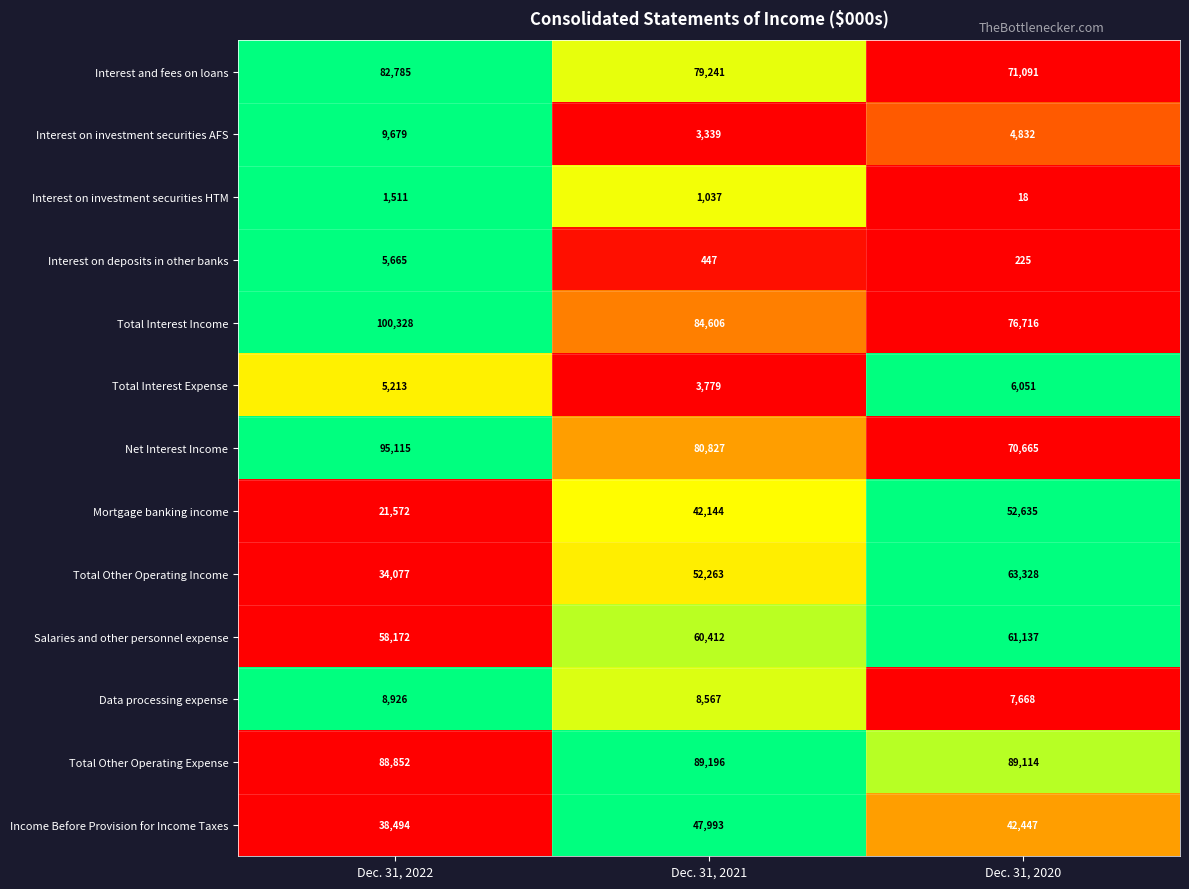

What is the difference between the maximum and second lowest values in the Income Before Provision for Income Taxes series?

5546